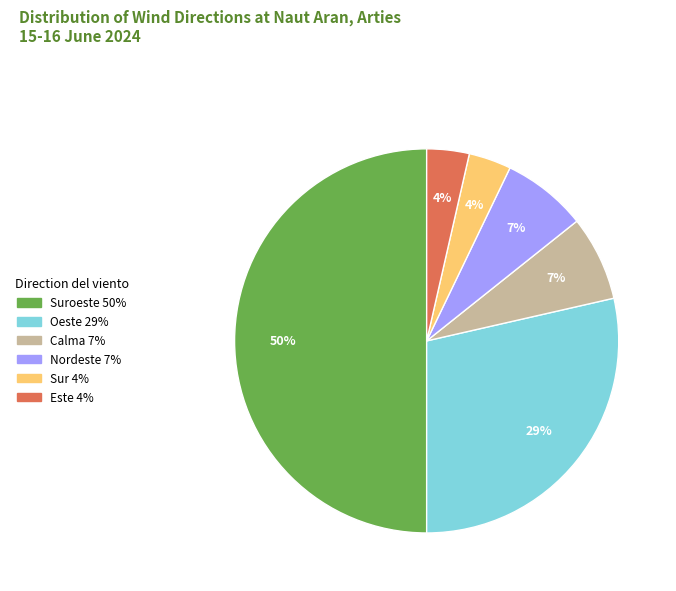

How many segments does this pie chart have?

6